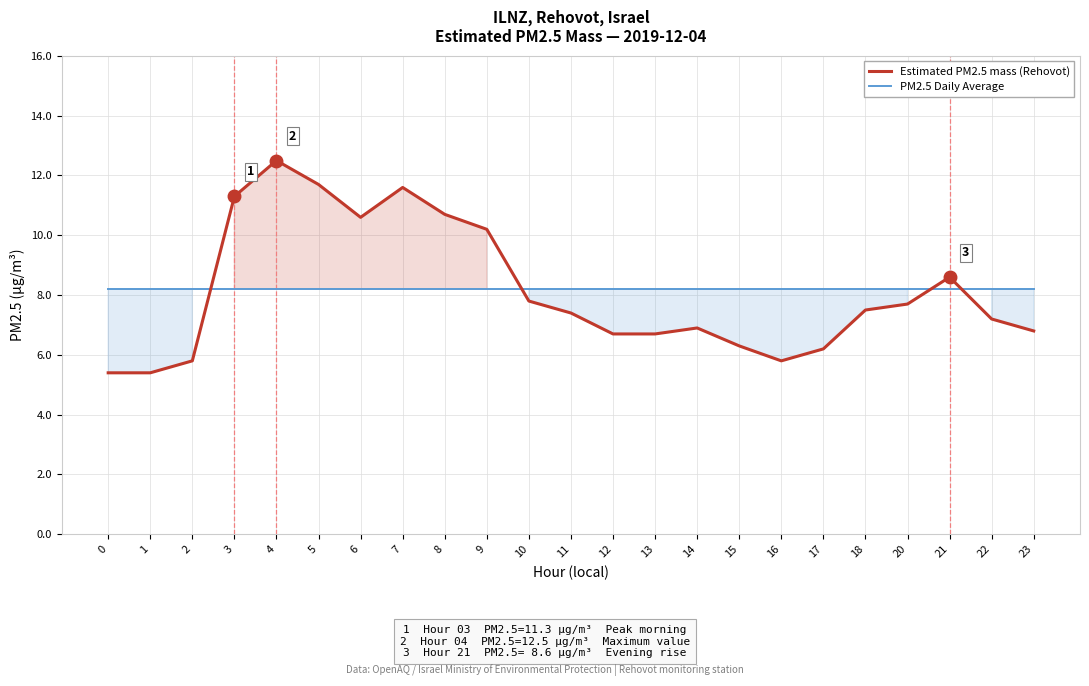

At which category is the sum across all series the highest?

4